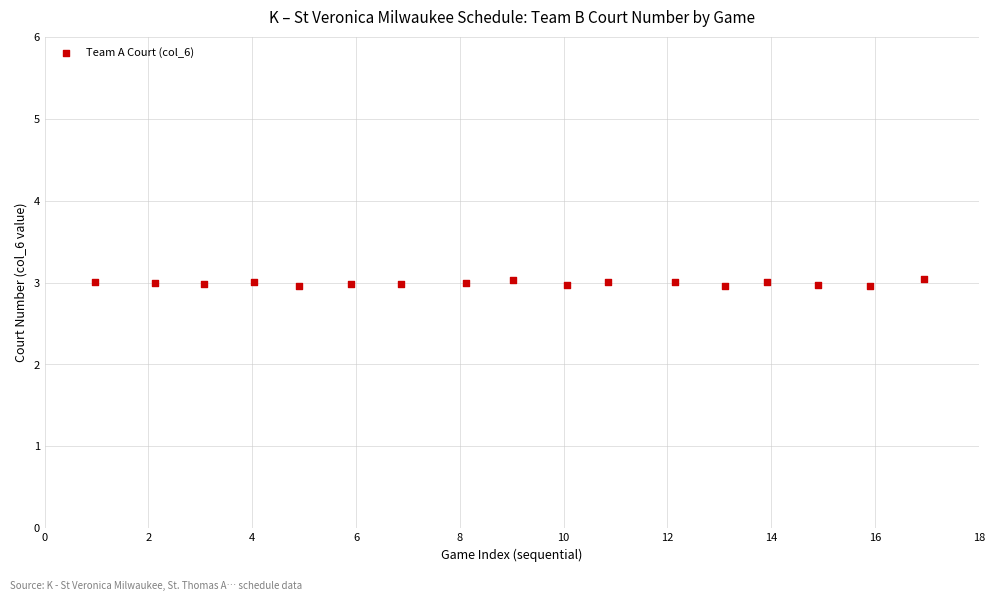

What is the range of X values (max minus min)?

16.0